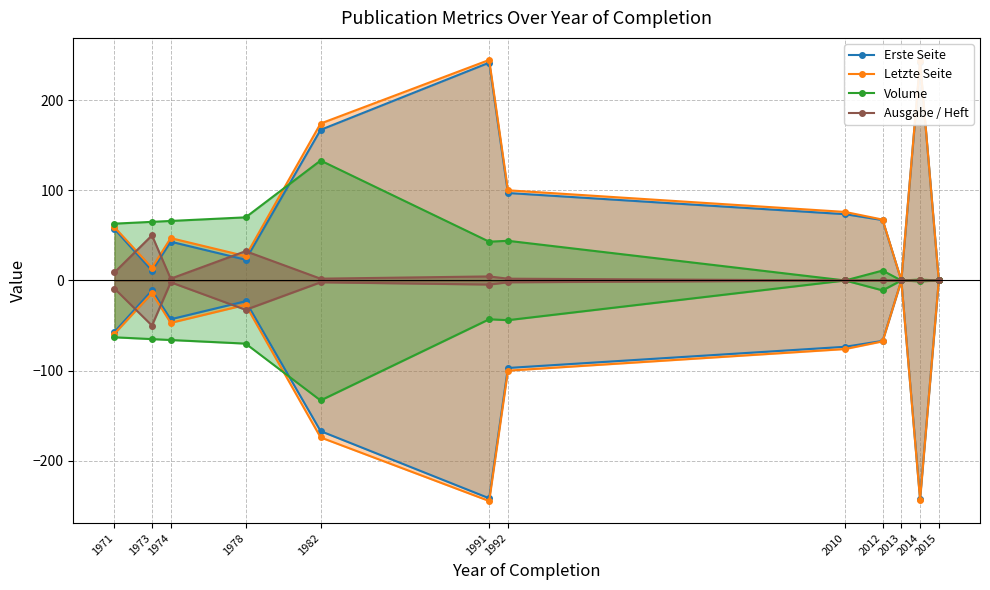

How many lines are shown in the chart?

4